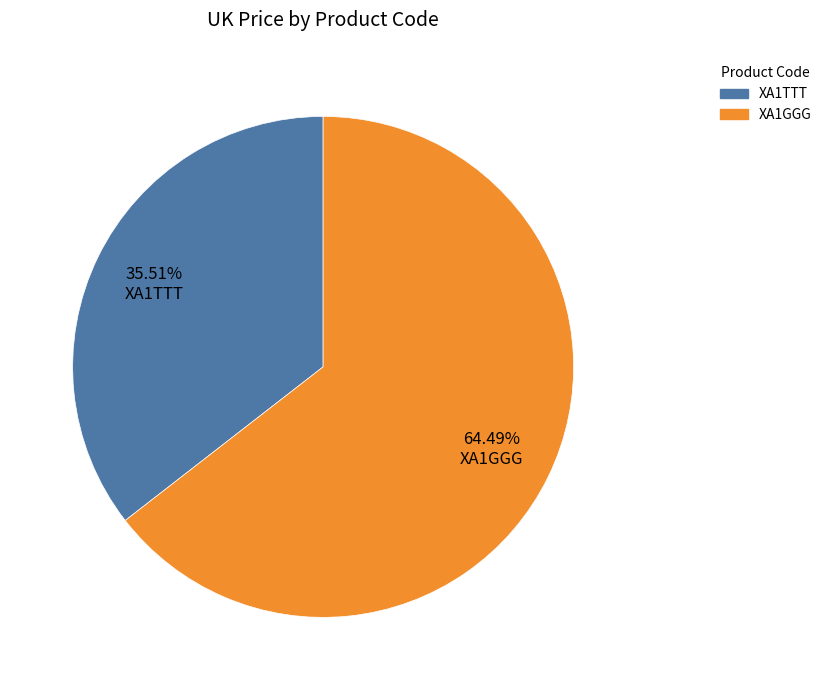

How much of the chart is everything except XA1GGG?

35.5%